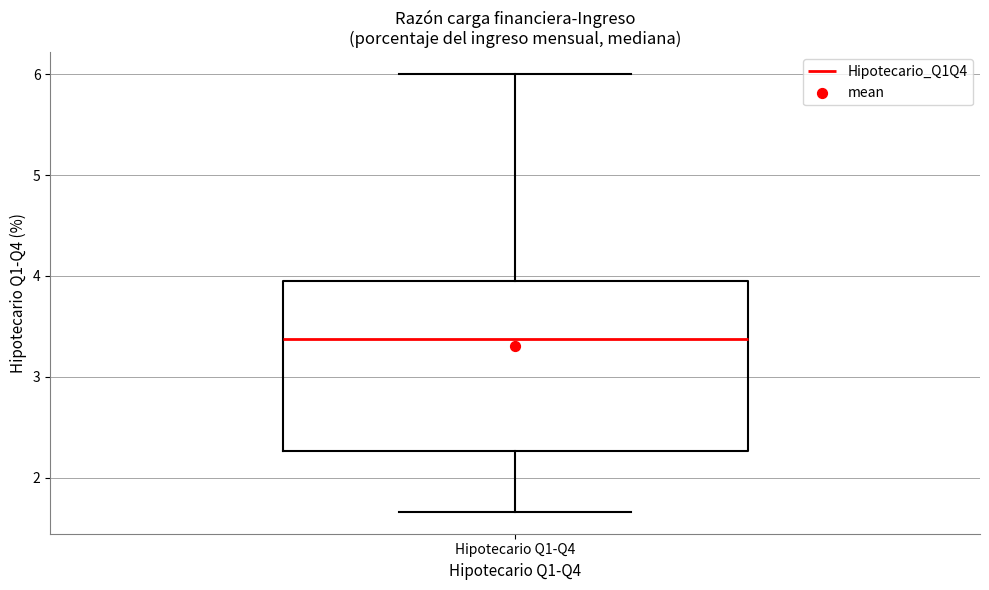

Where is the lower edge of the box for Hipotecario Q1-Q4 on the y-axis? The values are not printed on the chart, so give them approximately, as read against the axis.

2.3